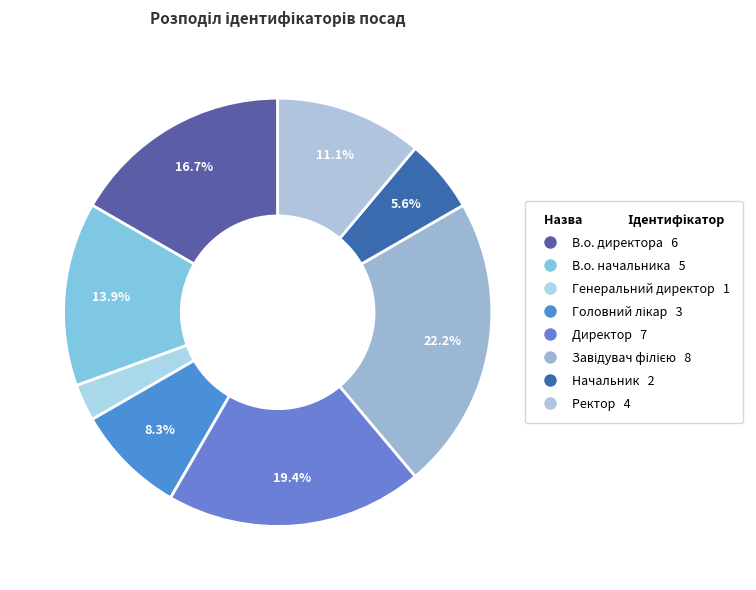

Which category has the biggest portion of the pie?

Завідувач філією